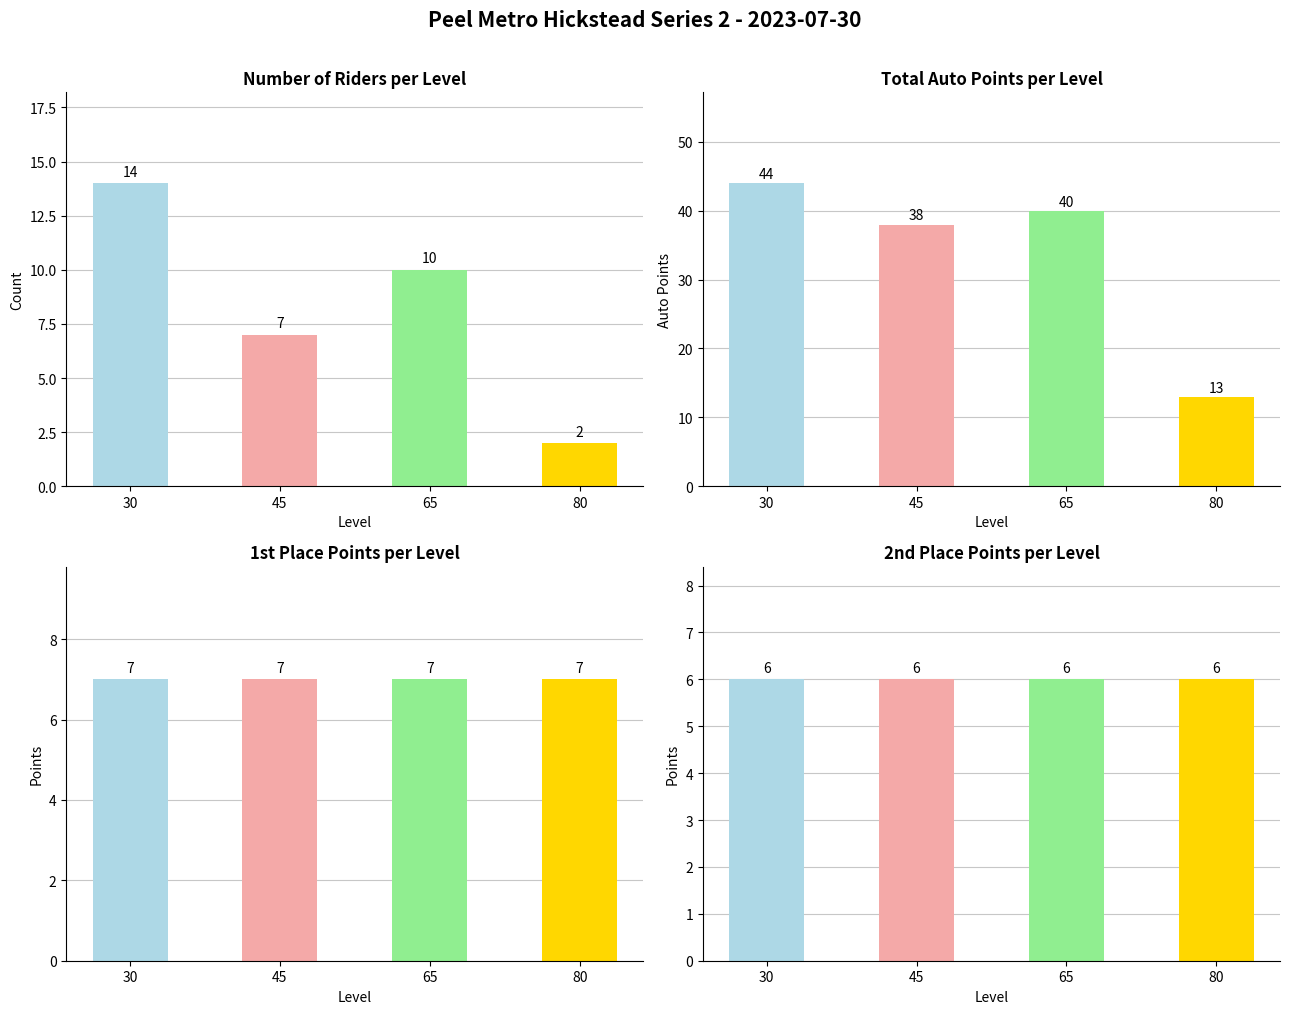

Rank the series by their maximum value, from lowest to highest.

2nd Place Points, 1st Place Points, Number of Riders, Total Auto Points